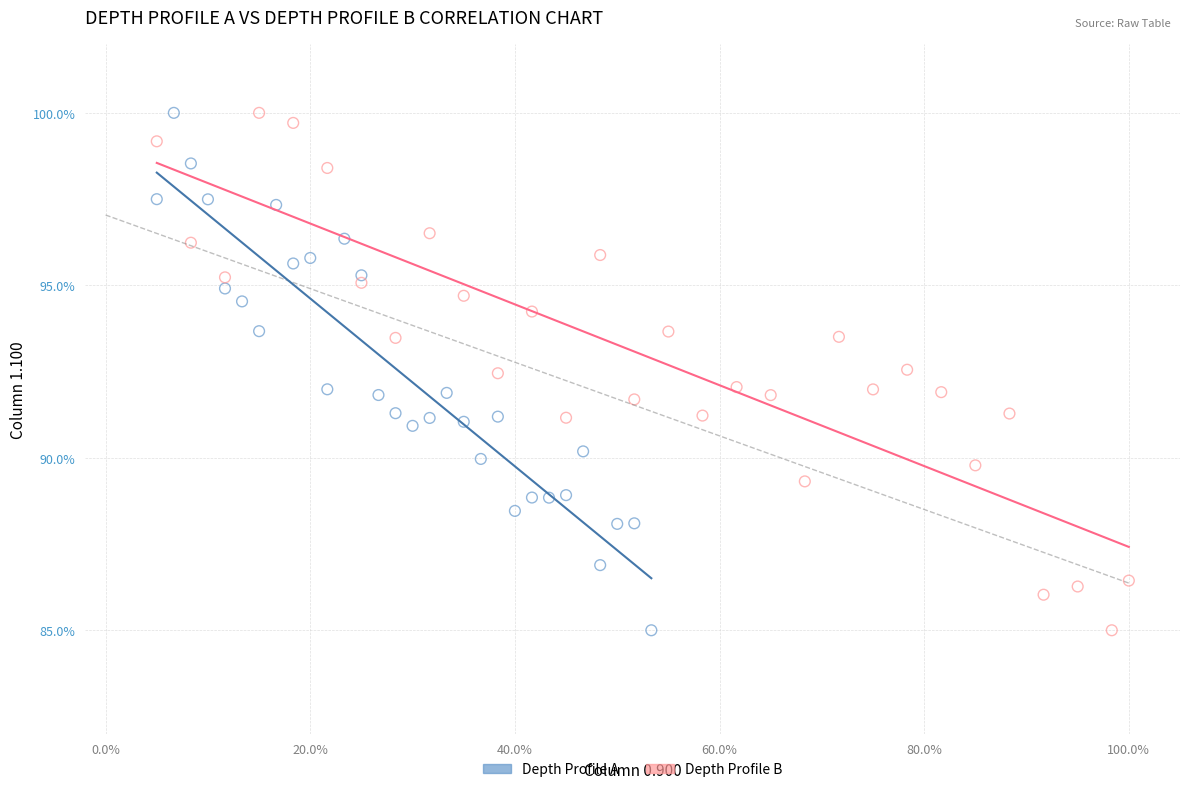

What are all the series names shown in the legend?

Depth Profile A, Depth Profile B